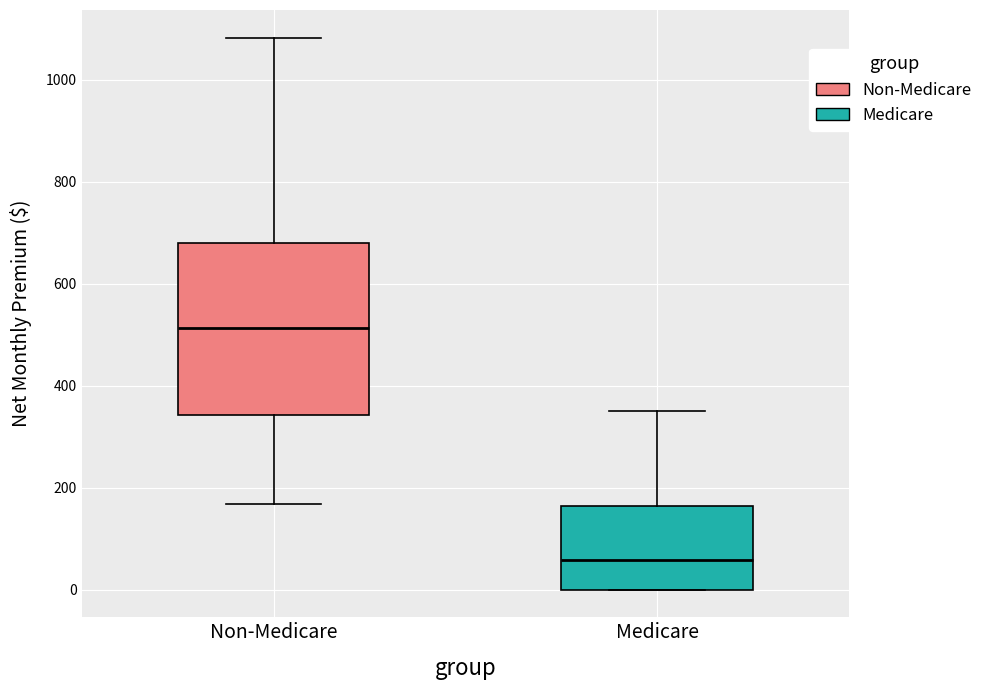

Comparing the boxes themselves (not the whiskers), which one is the tallest?

Non-Medicare